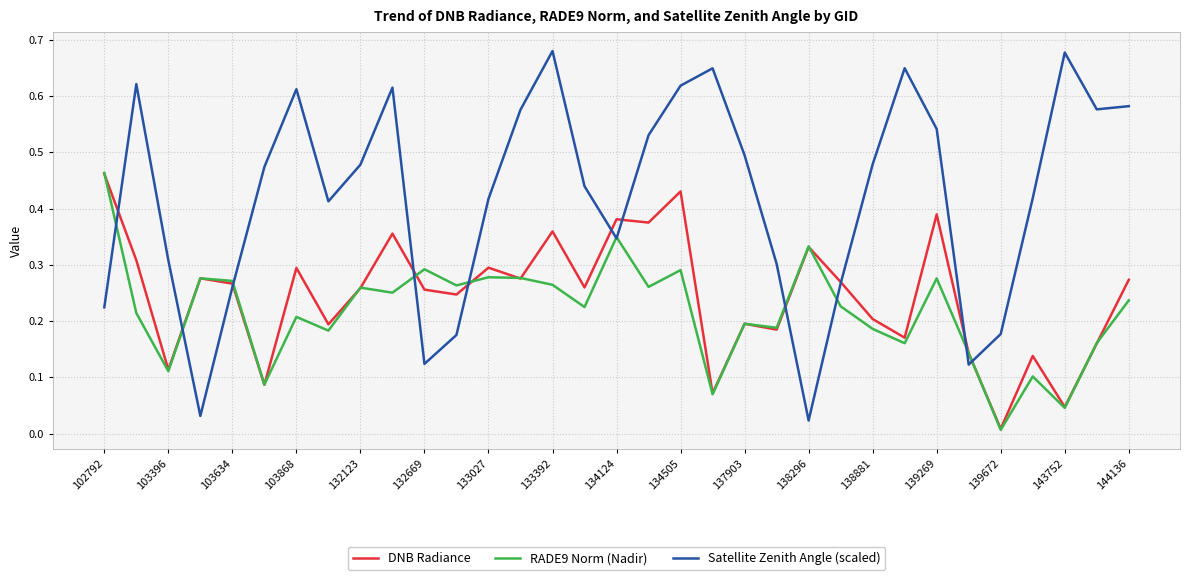

Which series has the widest spread of values?

Satellite Zenith Angle (scaled)